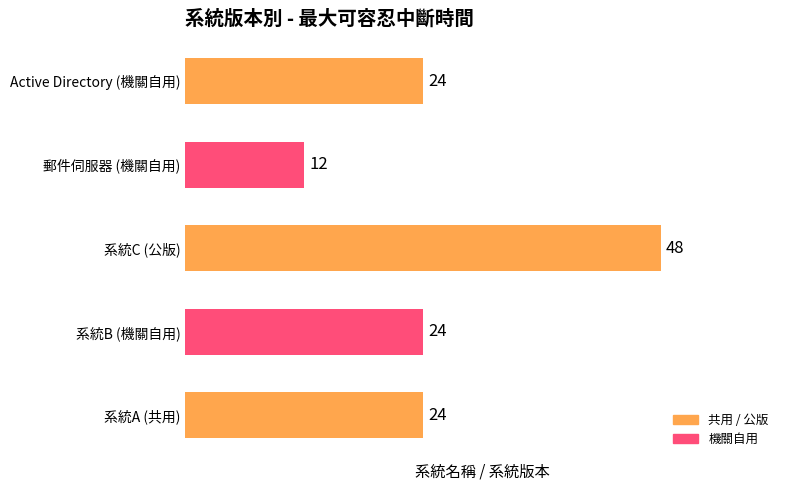

What is the maximum value shown in the chart?

48